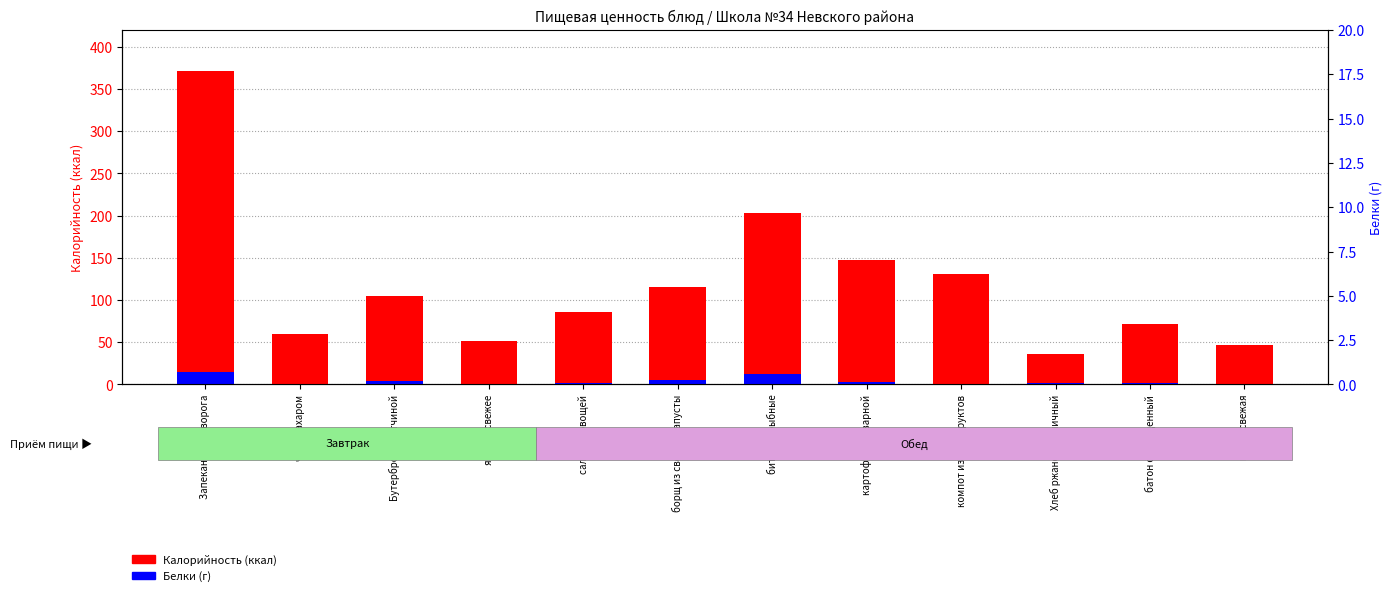

At which label does Калорийность first exceed 105?

Запеканка из творога